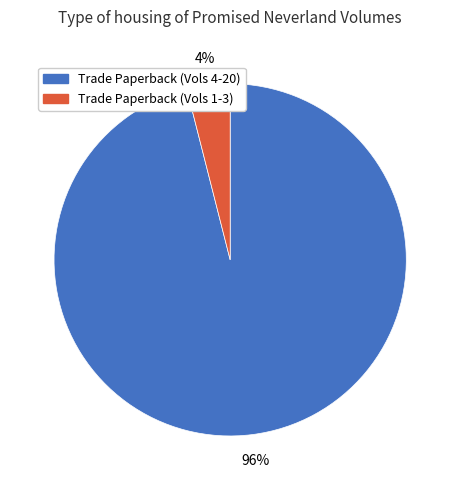

Between Trade Paperback (Vols 1-3) and Trade Paperback (Vols 4-20), which is larger?

Trade Paperback (Vols 4-20)